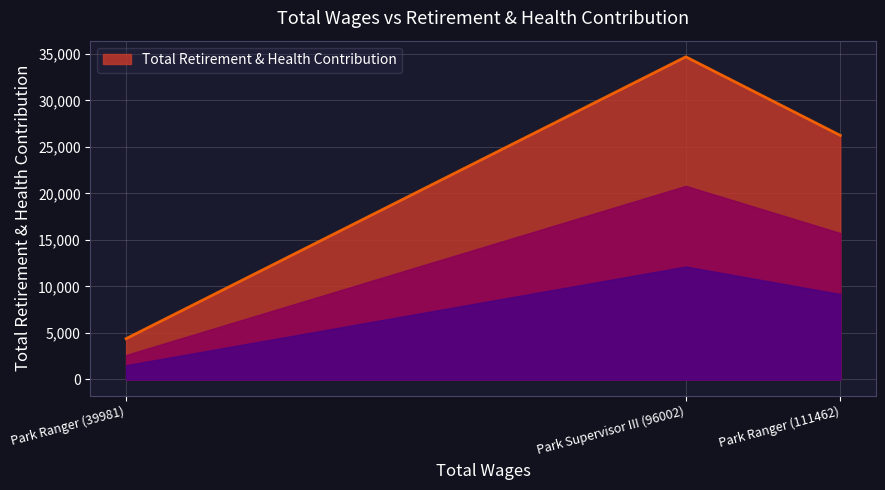

Rank the categories by value from highest to lowest.

Park Supervisor III (96002), Park Ranger (111462), Park Ranger (39981)